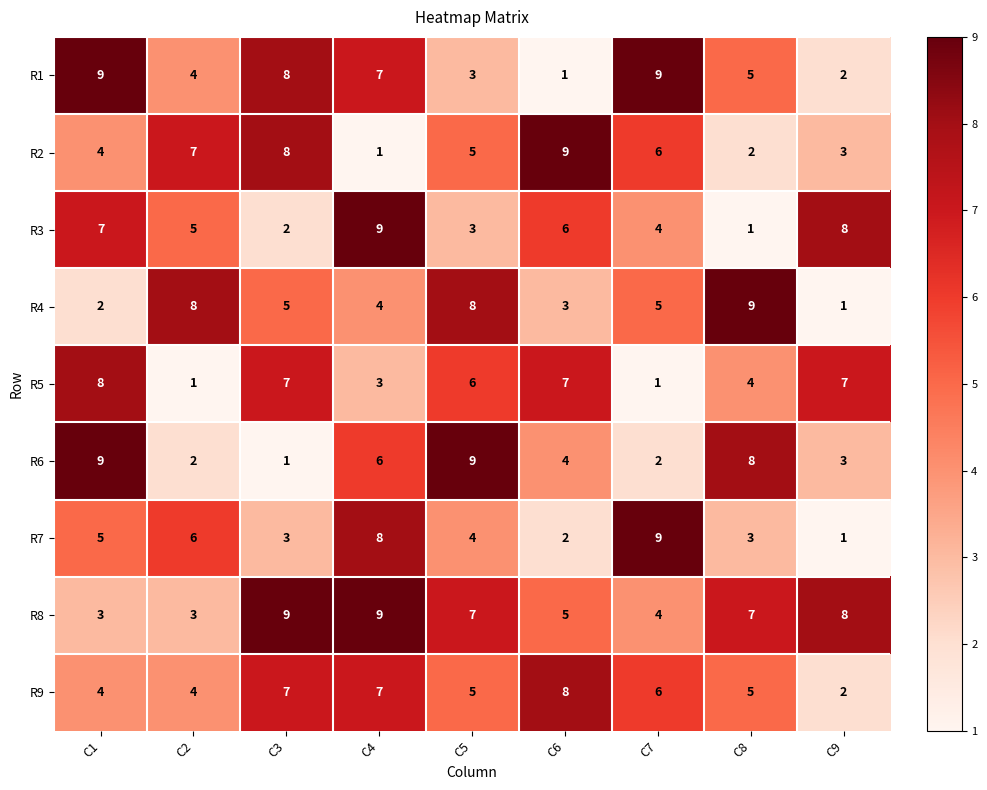

How many distinct data groups are displayed?

9